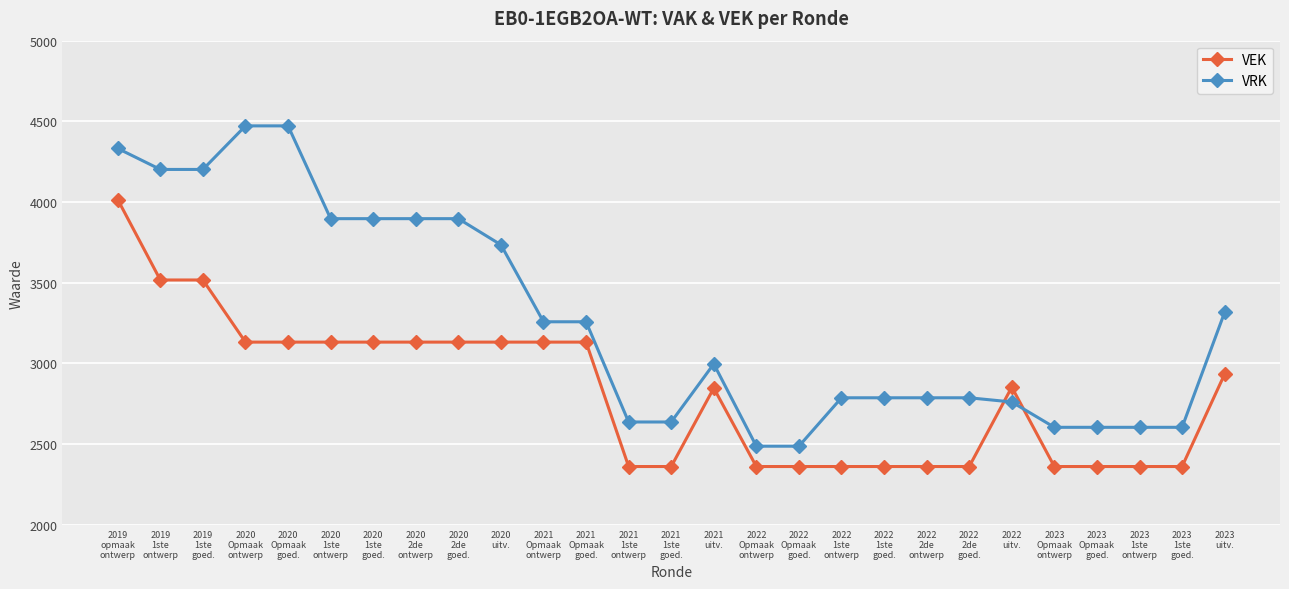

What is the label of the 21st point from the left?

2022
2de
goed.